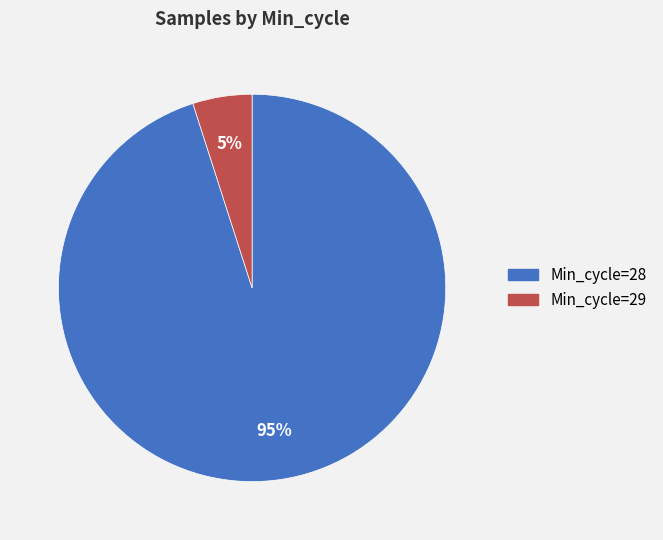

To the nearest percent, what is the average slice percentage?

50%